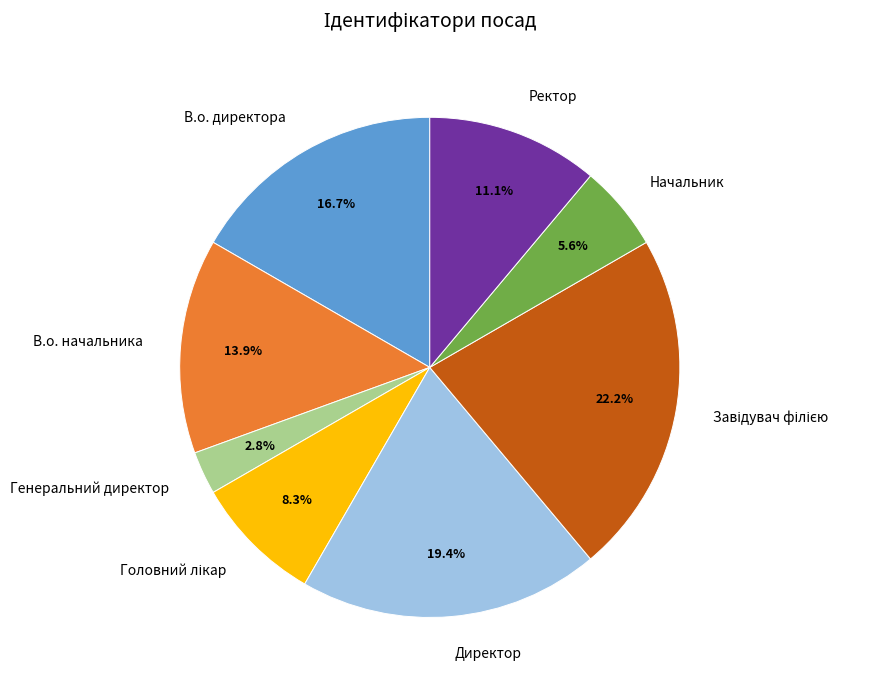

Which slice is the smallest?

Генеральний директор